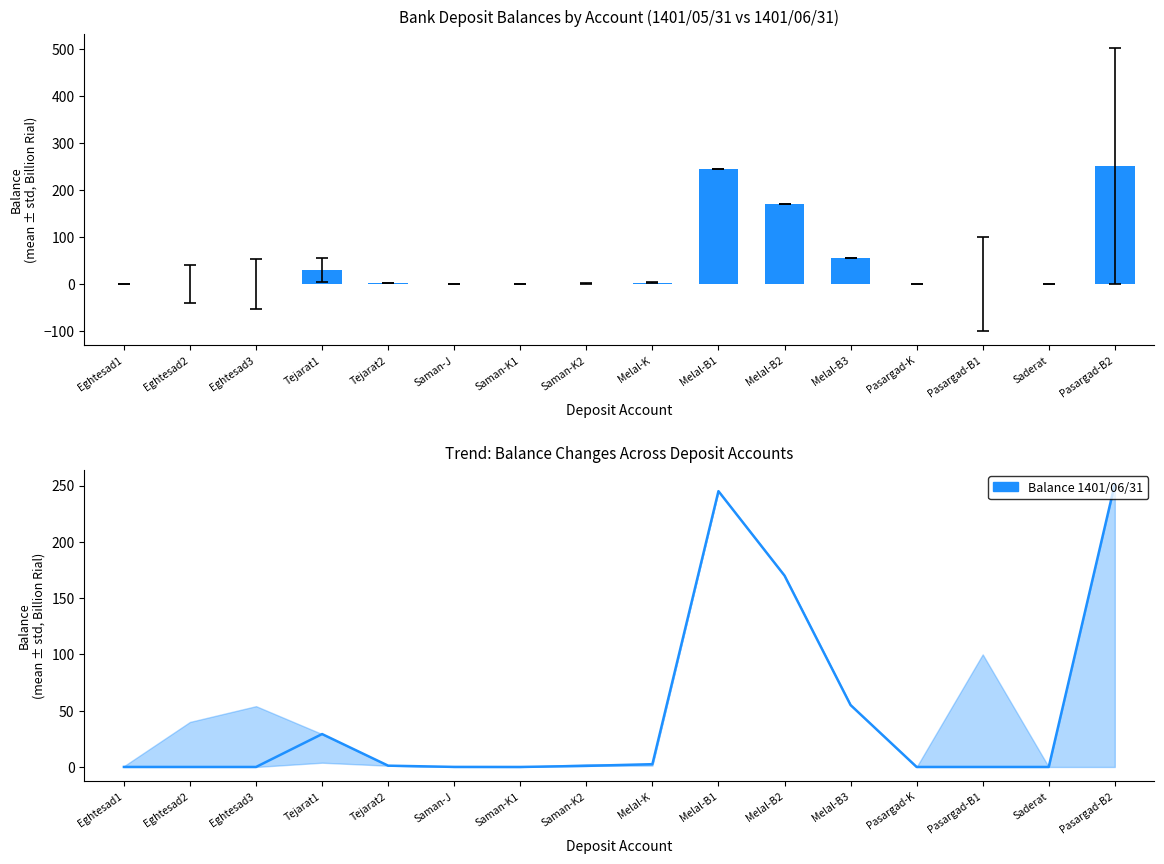

What value does the data have at Pasargad-B2?

251.3